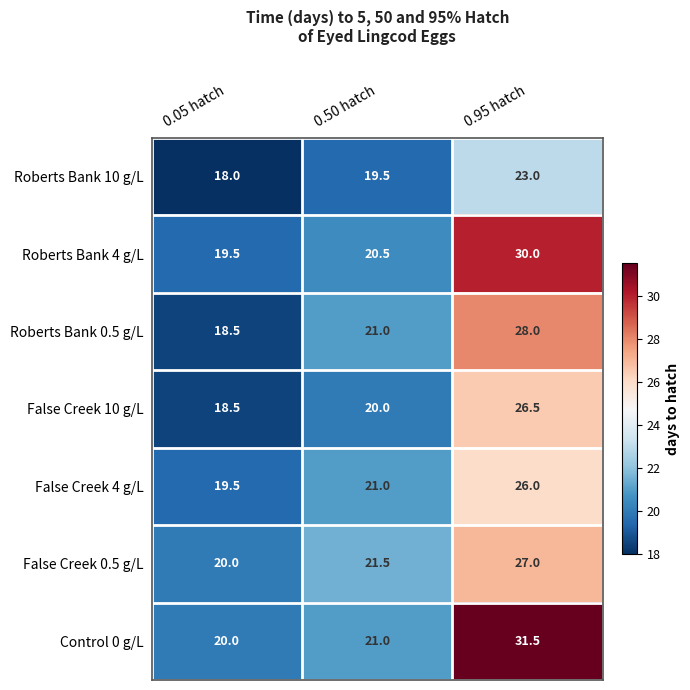

Count the False Creek 0.5 g/L values in the range 20 to 27.

3